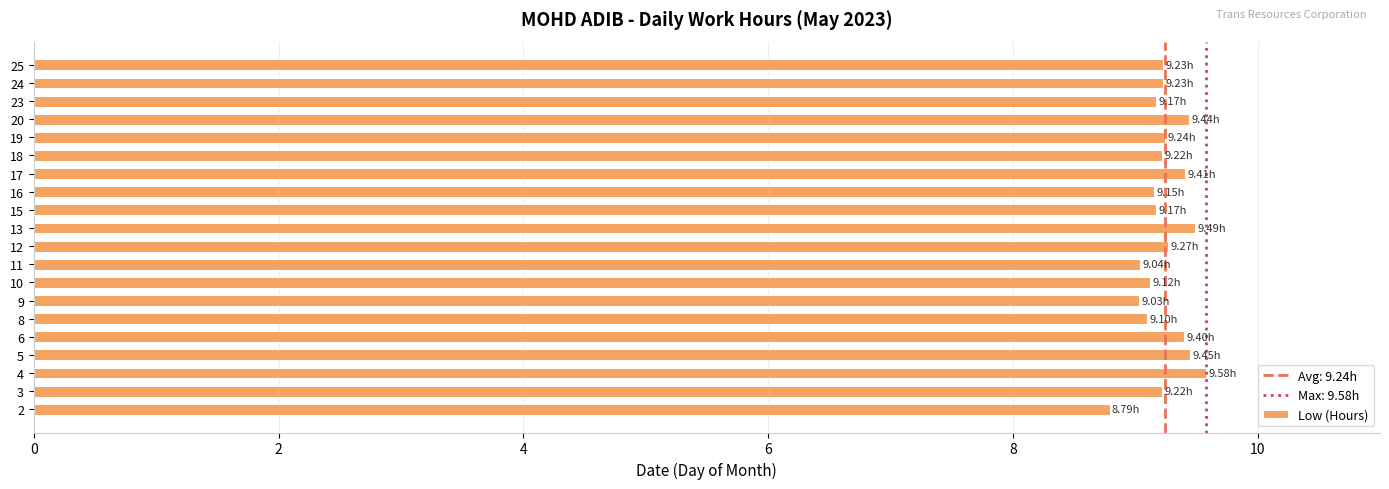

What is the ratio of the value at 5 to the value at 18?

1.0